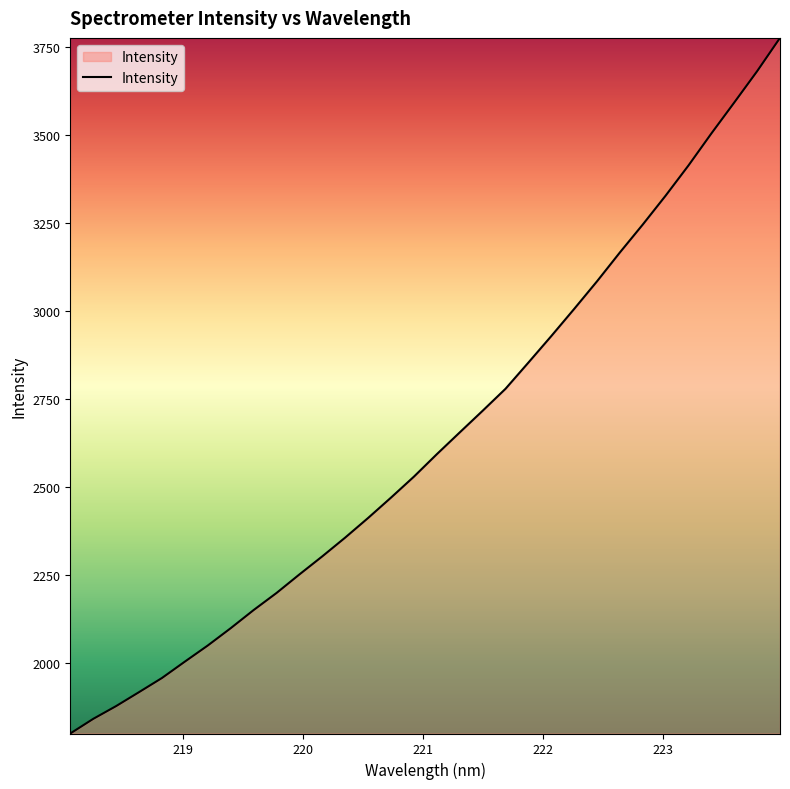

What is the difference between the maximum and minimum values?

1974.1